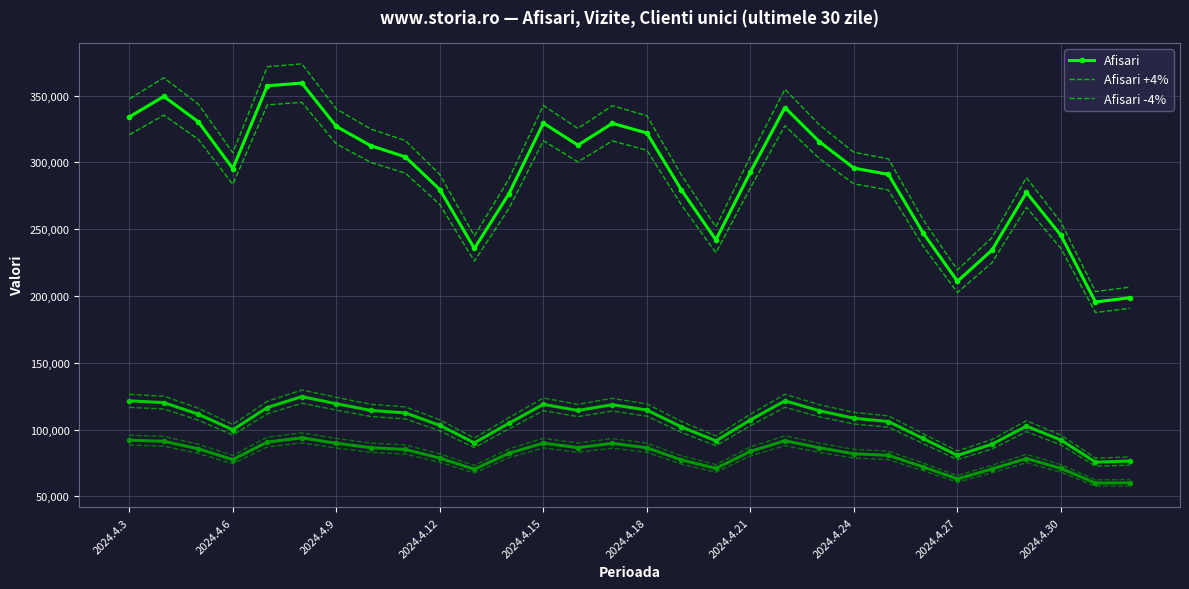

True or false: Clienti unici has a value of 60415 at 2024.4.22.

False